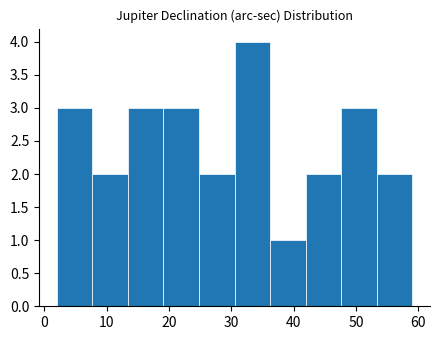

Which range on the x-axis has the tallest bar?

30.5 to 36.2